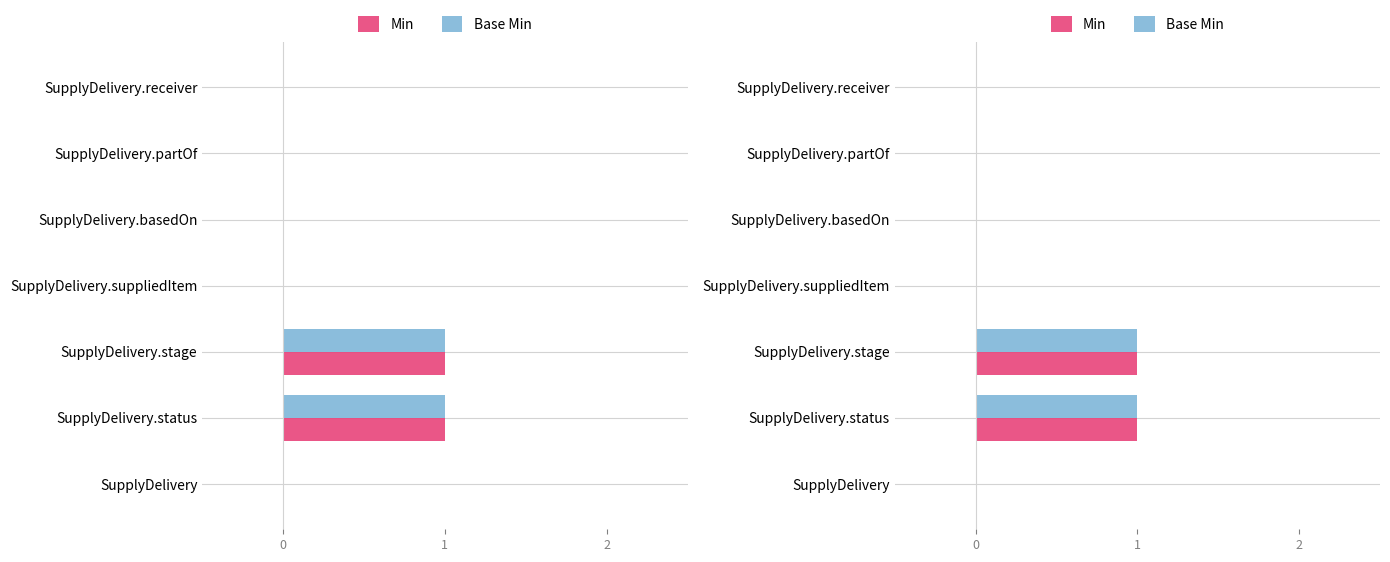

The value of Min at SupplyDelivery.stage is 1. True or false?

True